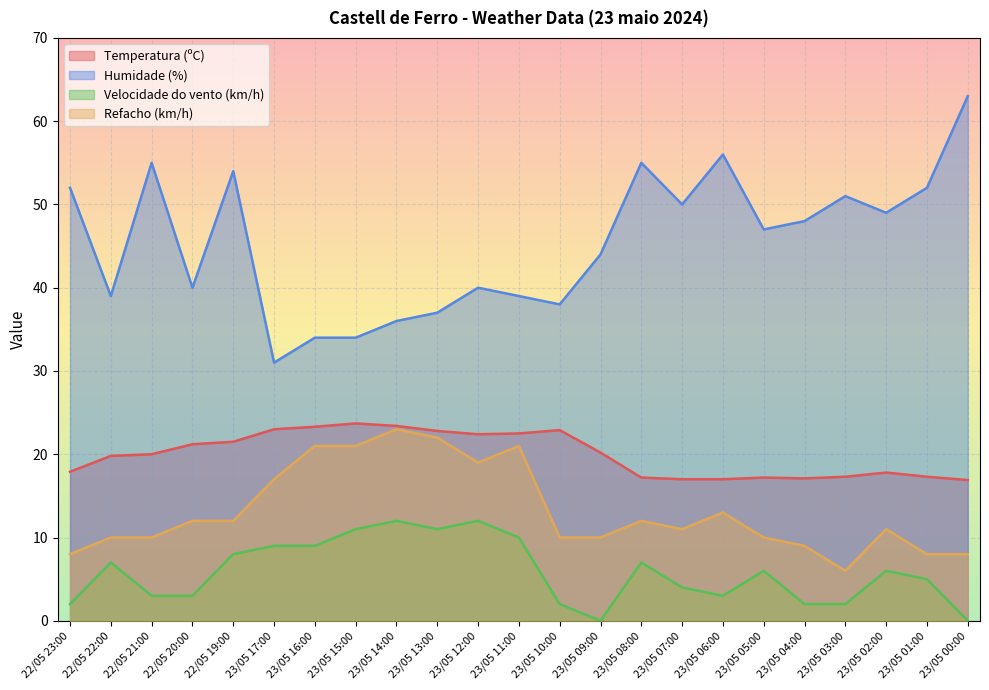

At how many categories does at least one series exceed 34?

20